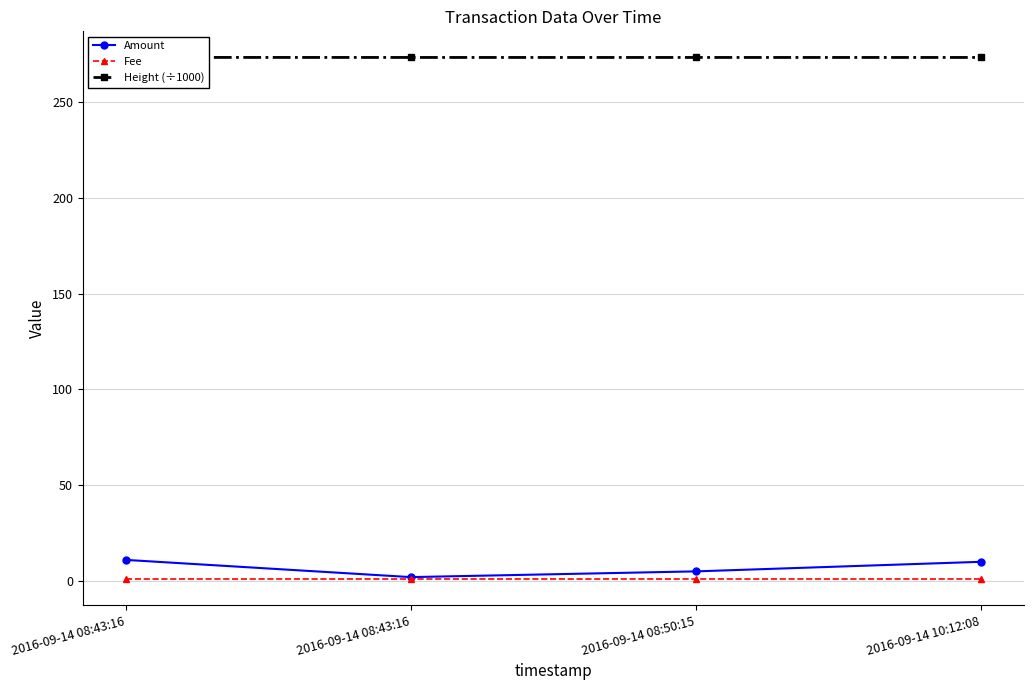

What value does the Amount series have at 2016-09-14 08:43:16?

2.0